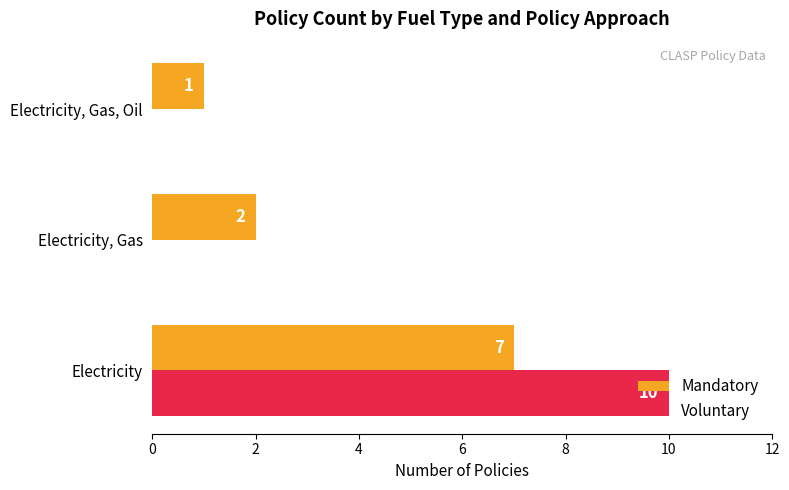

At which label does Mandatory reach its peak?

Electricity